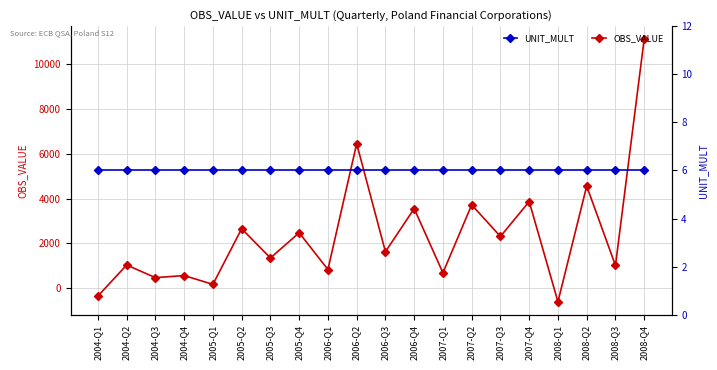

Where does the OBS_VALUE series first go above 1633?

2005-Q2